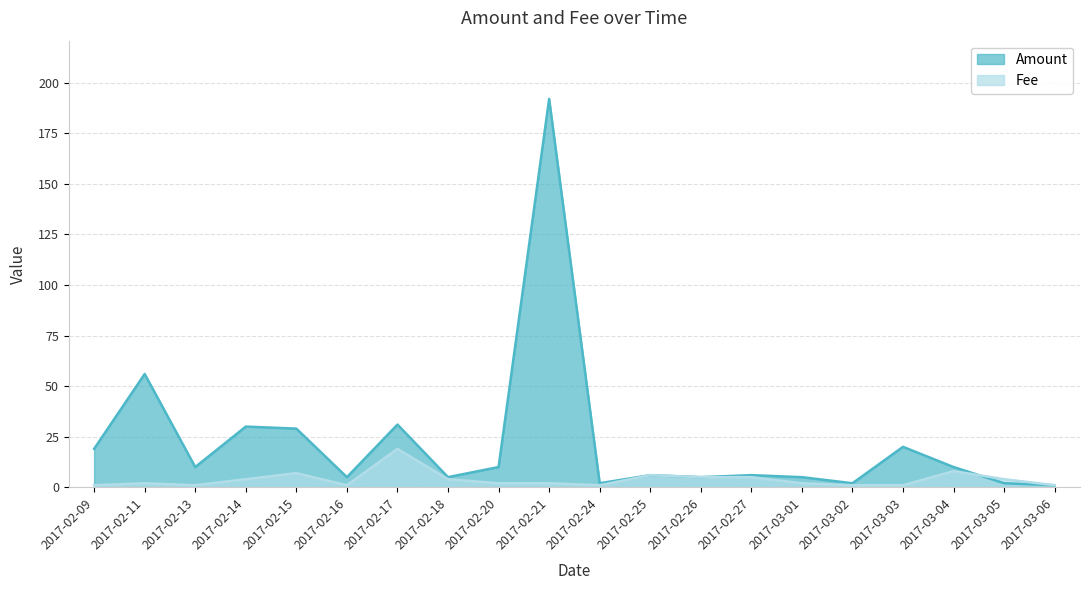

What are all the series names shown in the legend?

Amount, Fee